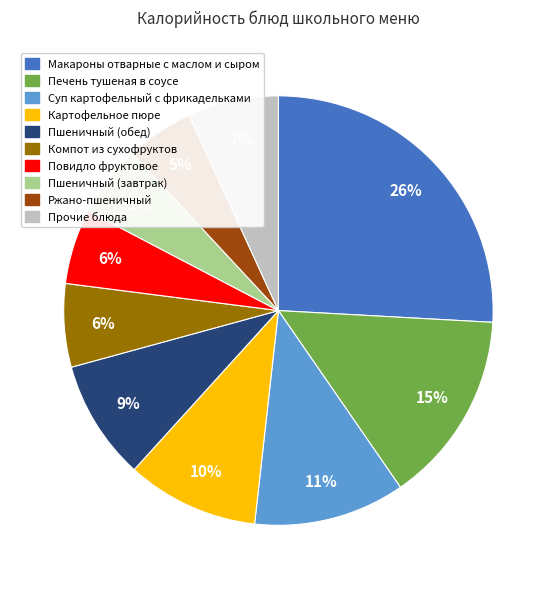

Is there a majority slice in this chart?

No